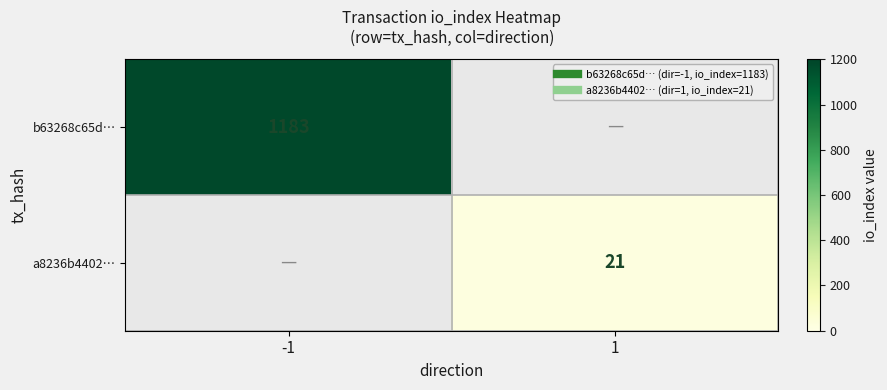

Which category has the lowest value across all series?

1